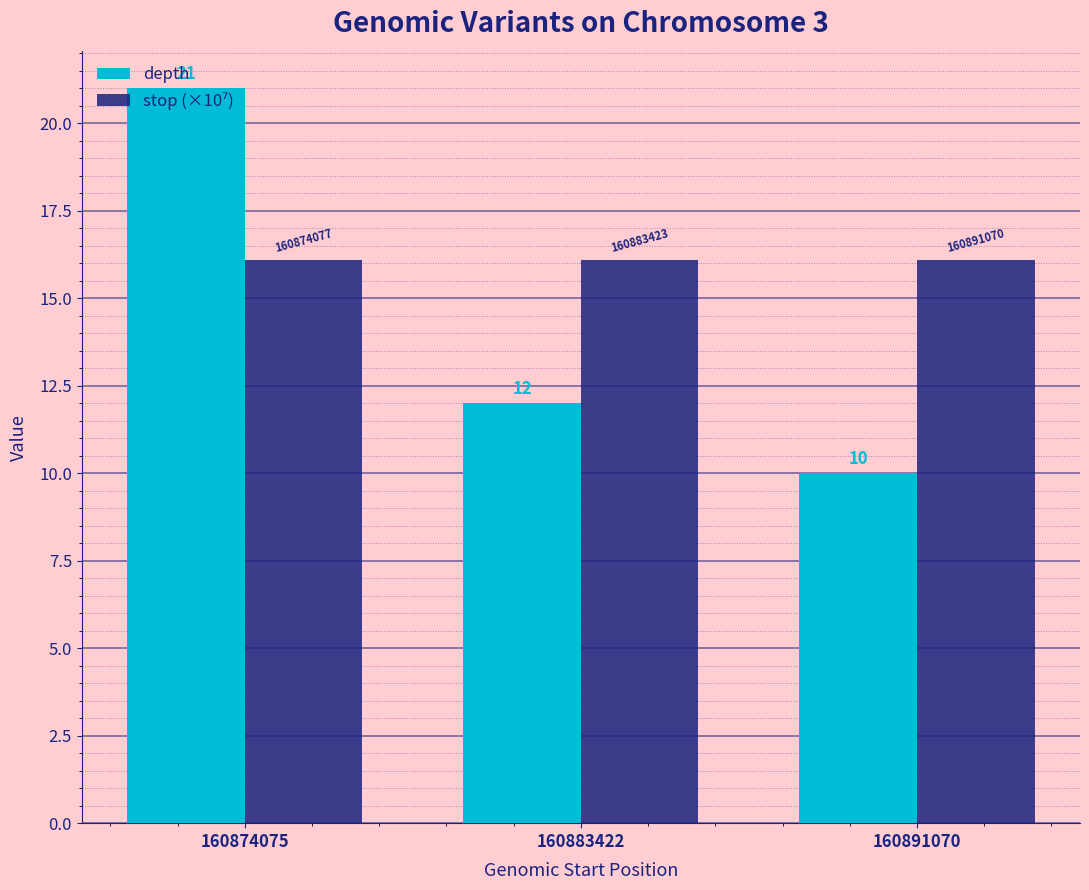

List the labels in order of depth value, smallest first.

160891070, 160883422, 160874075